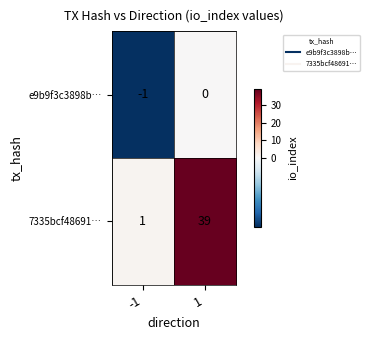

Rank the series by their average value, from lowest to highest.

e9b9f3c3898b…, 7335bcf48691…